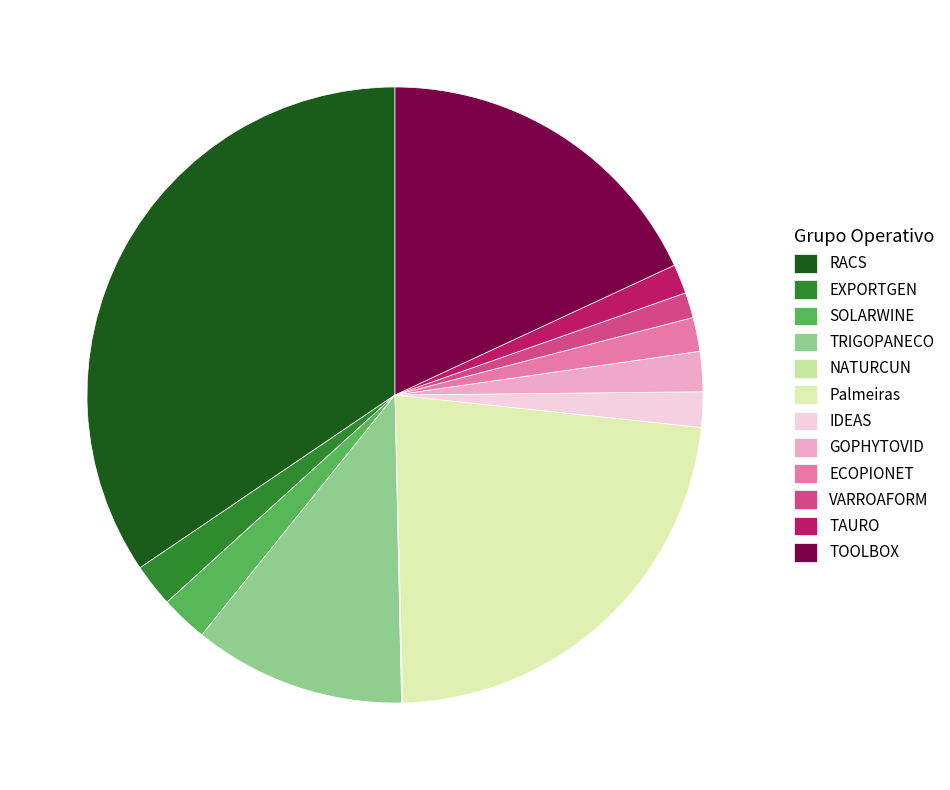

What is the largest slice in the pie chart?

RACS